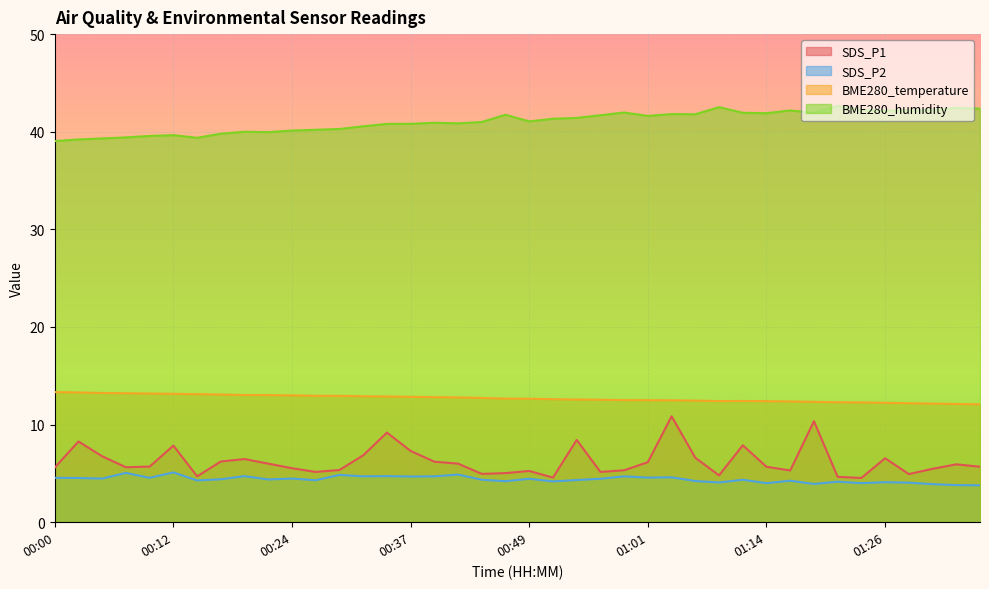

True or false: SDS_P2 and BME280_temperature cross at least once.

False